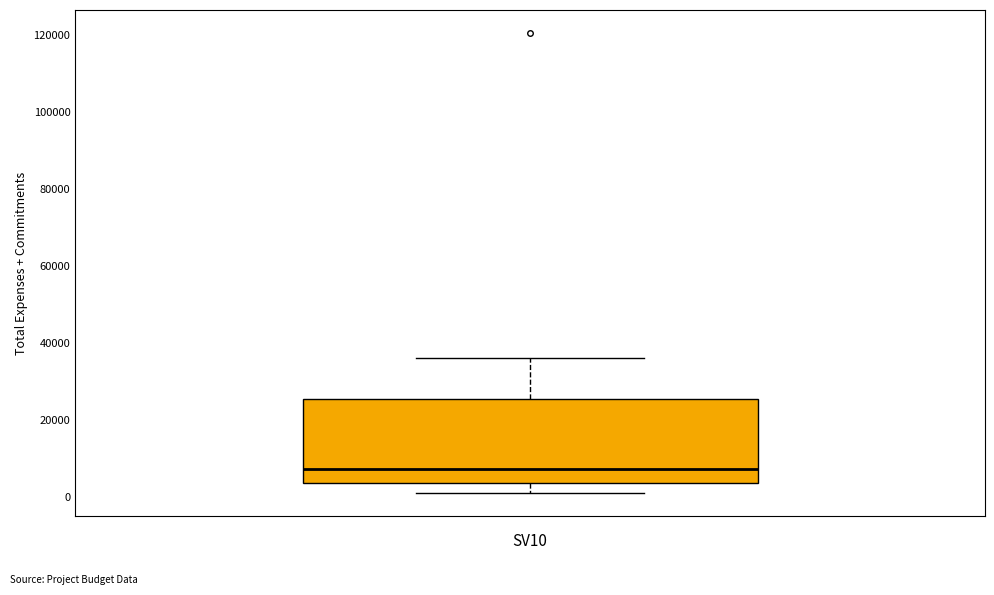

Where does the median line of the box sit on the y-axis? The values are not printed on the chart, so give them approximately, as read against the axis.

8000